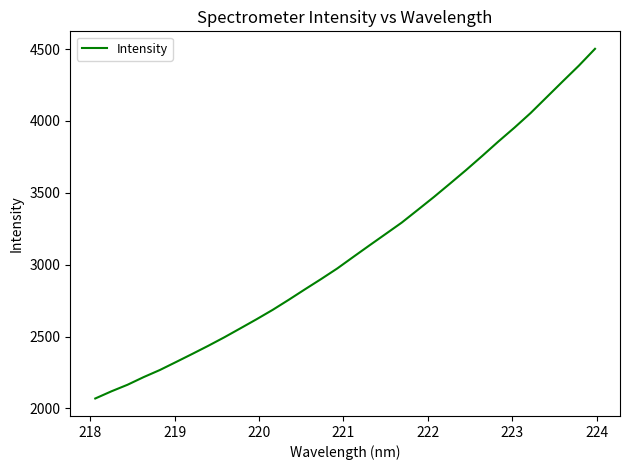

What is the greatest value displayed?

4501.8